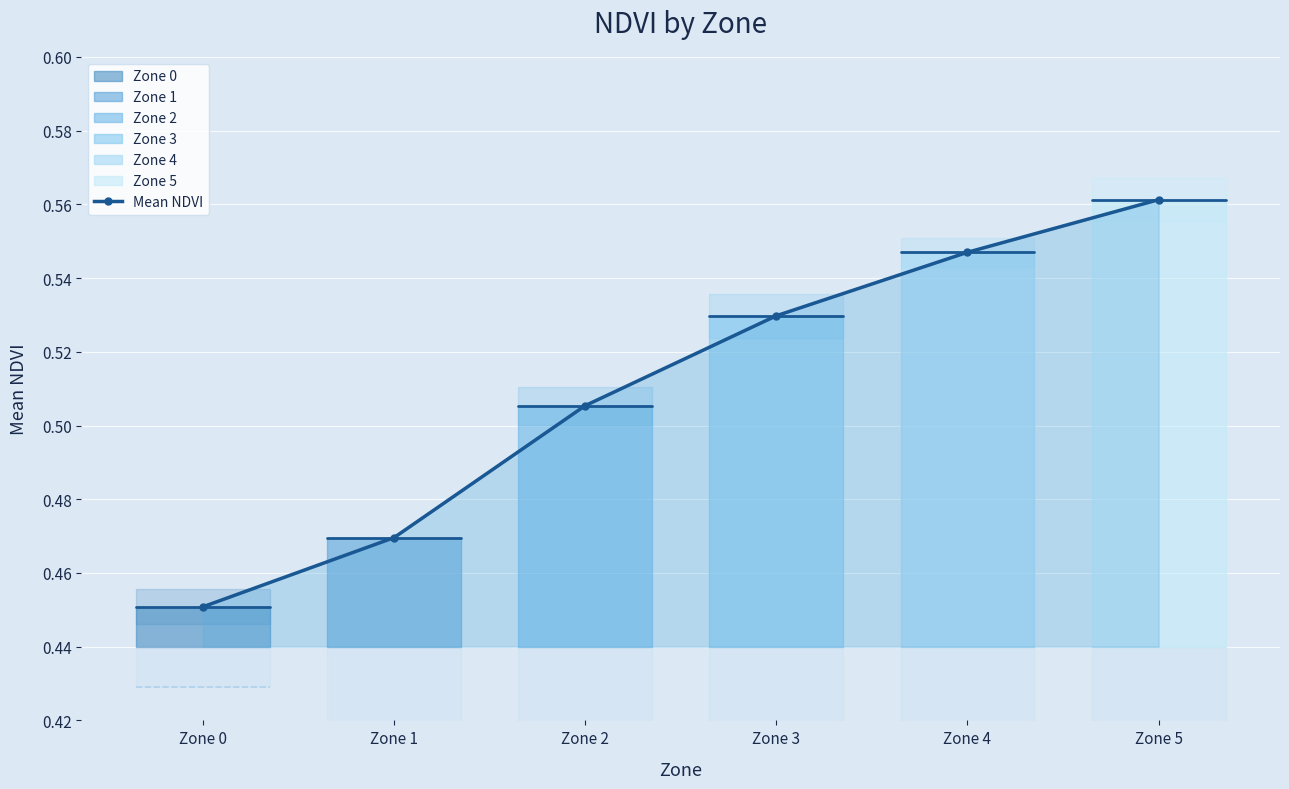

The value at Zone 2 is 0.5. True or false?

True